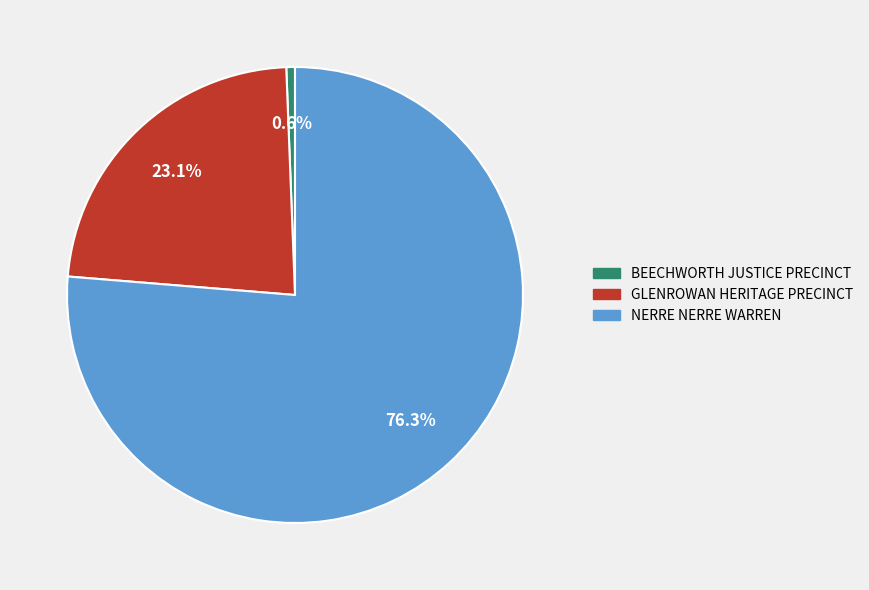

True or false: GLENROWAN HERITAGE PRECINCT accounts for 12% of the total.

False